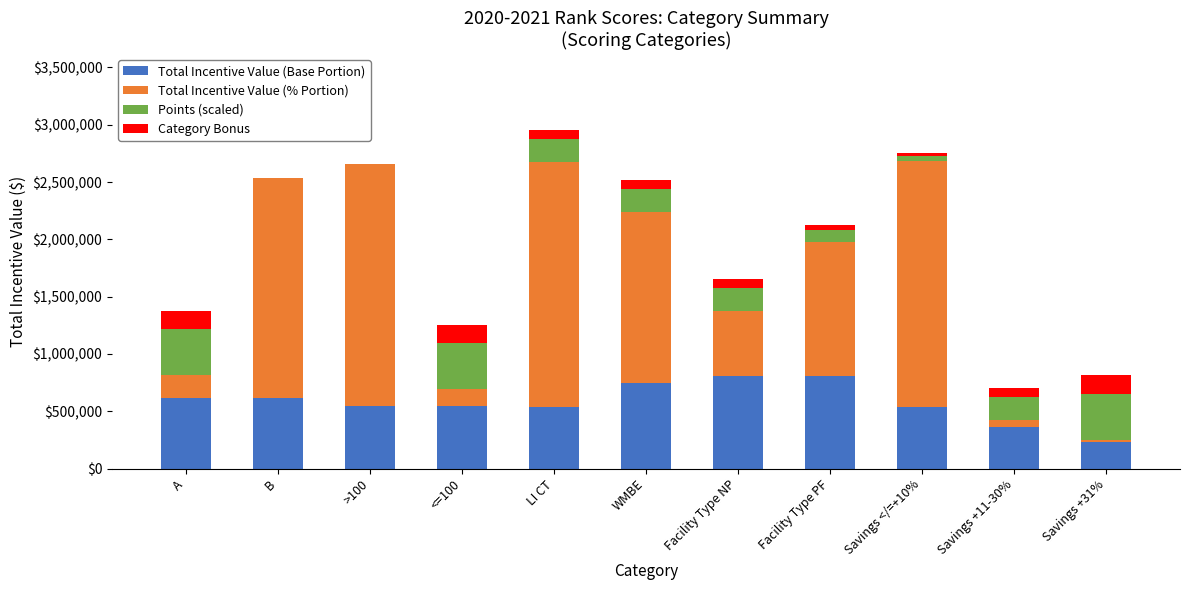

What is the highest value of the Total Incentive Value (Base Portion) series?

810580.5